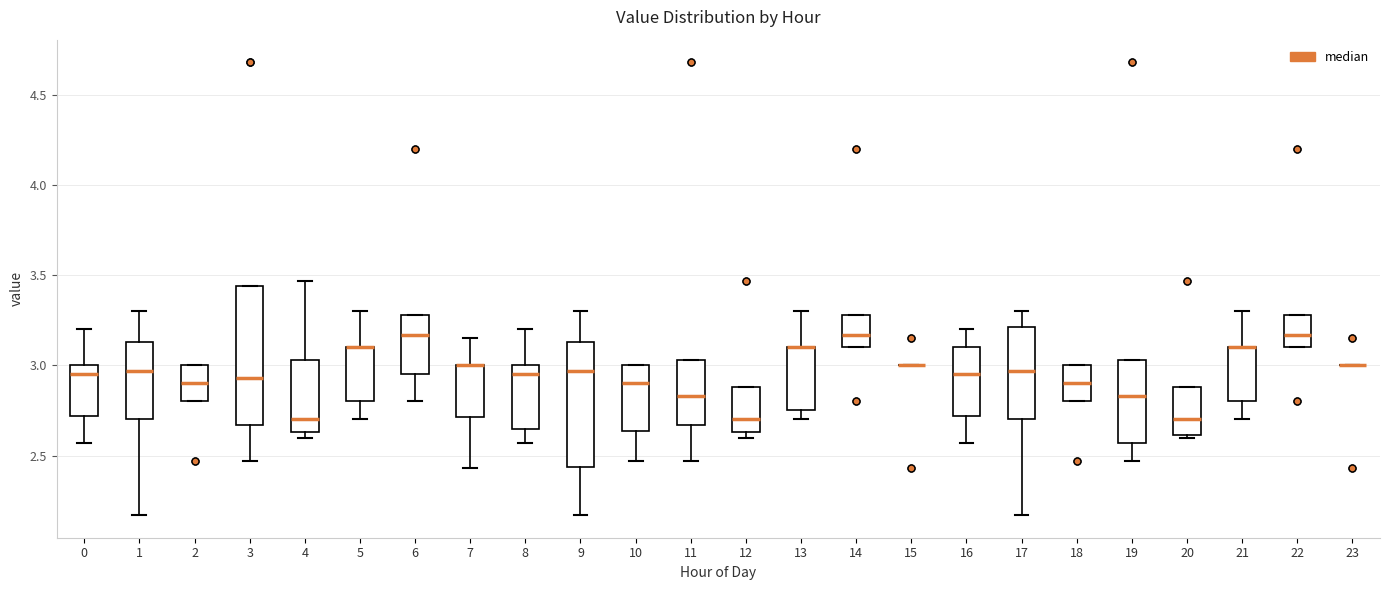

Reading left to right, transcribe this box plot: for each box, give where its median line is, the range the box spans, and where its two whiskers end, as read against the y-axis. The values are not printed on the chart, so give them approximately, as read against the axis.

0: median 2.95, box 2.70 to 3.00, whiskers 2.55 to 3.20
1: median 2.95, box 2.70 to 3.15, whiskers 2.15 to 3.30
2: median 2.90, box 2.80 to 3.00, whiskers 2.80 to 3.00
3: median 2.95, box 2.65 to 3.45, whiskers 2.45 to 3.45
4: median 2.70, box 2.65 to 3.05, whiskers 2.60 to 3.45
5: median 3.10 (drawn on the box's upper edge), box 2.80 to 3.10, whiskers 2.70 to 3.30
6: median 3.15, box 2.95 to 3.30, whiskers 2.80 to 3.30
7: median 3.00 (drawn on the box's upper edge), box 2.70 to 3.00, whiskers 2.45 to 3.15
8: median 2.95, box 2.65 to 3.00, whiskers 2.55 to 3.20
9: median 2.95, box 2.45 to 3.15, whiskers 2.15 to 3.30
10: median 2.90, box 2.65 to 3.00, whiskers 2.45 to 3.00
11: median 2.85, box 2.65 to 3.05, whiskers 2.45 to 3.05
12: median 2.70, box 2.65 to 2.90, whiskers 2.60 to 2.90
13: median 3.10 (drawn on the box's upper edge), box 2.75 to 3.10, whiskers 2.70 to 3.30
14: median 3.15, box 3.10 to 3.30, whiskers 3.10 to 3.30
15: box collapsed to a line at 3.00, whiskers 3.00 to 3.00
16: median 2.95, box 2.70 to 3.10, whiskers 2.55 to 3.20
17: median 2.95, box 2.70 to 3.20, whiskers 2.15 to 3.30
18: median 2.90, box 2.80 to 3.00, whiskers 2.80 to 3.00
19: median 2.85, box 2.55 to 3.05, whiskers 2.45 to 3.05
20: median 2.70, box 2.60 to 2.90, whiskers 2.60 (just below the box's lower edge) to 2.90
21: median 3.10 (drawn on the box's upper edge), box 2.80 to 3.10, whiskers 2.70 to 3.30
22: median 3.15, box 3.10 to 3.30, whiskers 3.10 to 3.30
23: box collapsed to a line at 3.00, whiskers 3.00 to 3.00